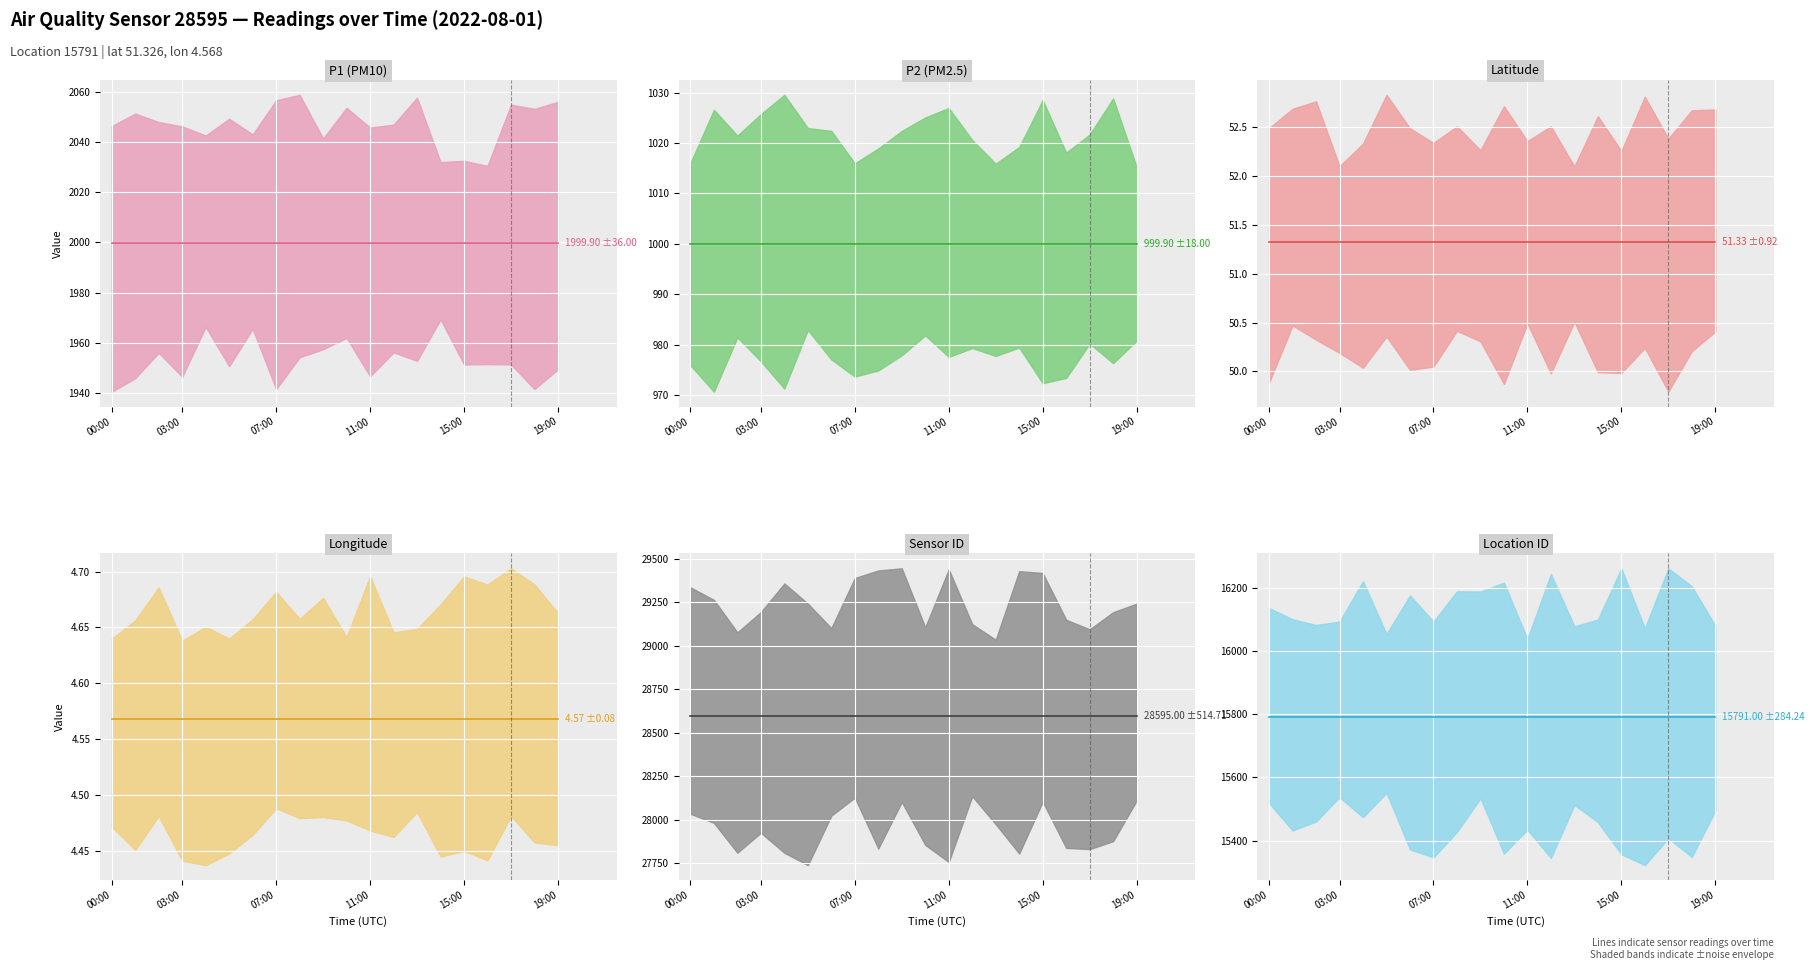

Which series changed the most between 19:00 and 15?

P1